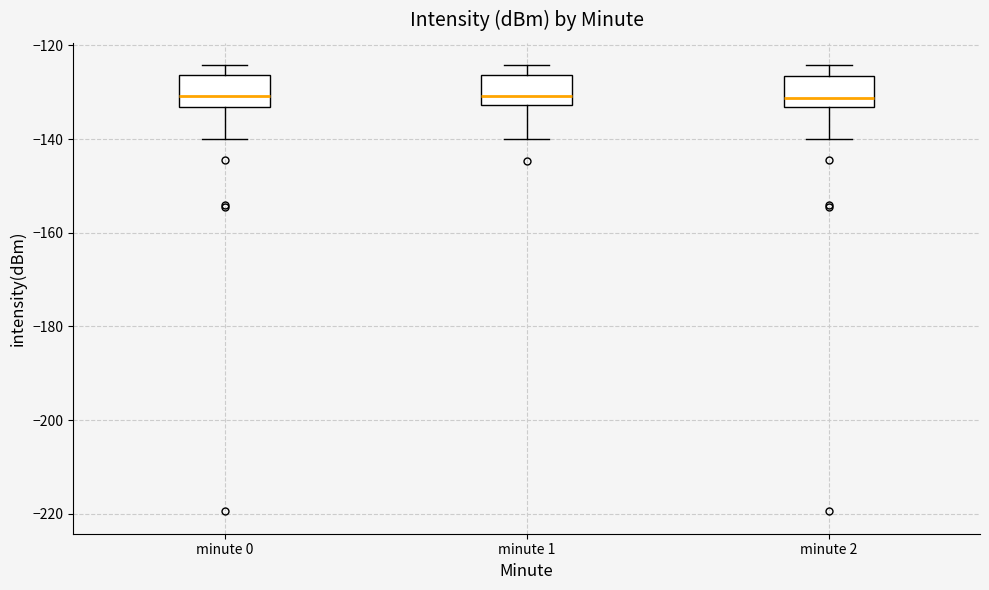

Reading left to right, transcribe this box plot: for each box, give where its median line is, the range the box spans, and where its two whiskers end, as read against the y-axis. The values are not printed on the chart, so give them approximately, as read against the axis.

minute 0: median -130, box -134 to -126, whiskers -140 to -124
minute 1: median -130, box -132 to -126, whiskers -140 to -124
minute 2: median -132, box -134 to -126, whiskers -140 to -124